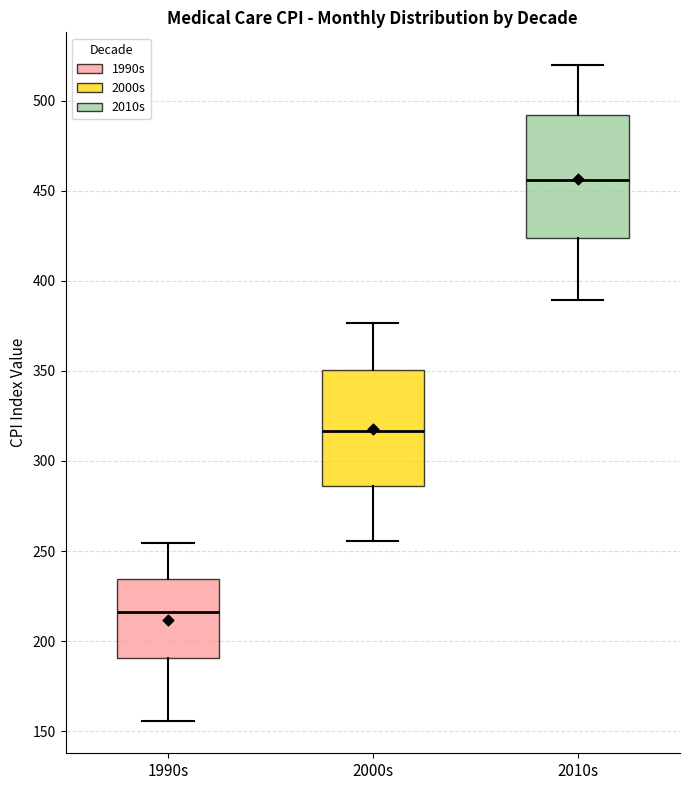

Reading left to right, transcribe this box plot: for each box, give where its median line is, the range the box spans, and where its two whiskers end, as read against the y-axis. The values are not printed on the chart, so give them approximately, as read against the axis.

1990s: median 215, box 190 to 235, whiskers 155 to 255
2000s: median 315, box 285 to 350, whiskers 255 to 375
2010s: median 455, box 425 to 490, whiskers 390 to 520